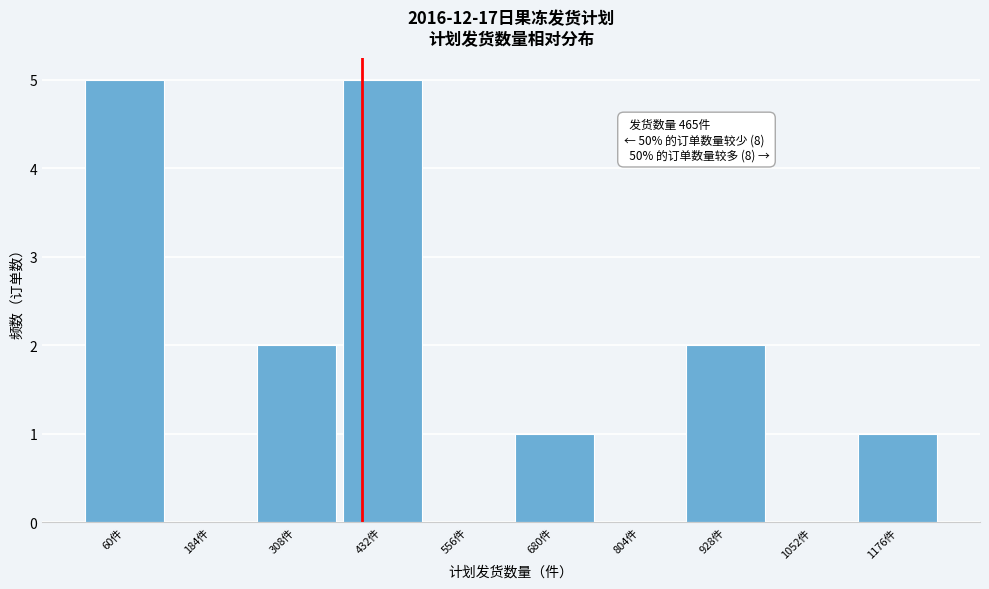

Reading left to right, extract all data points from this chart.

60件=5	184件=0	308件=2	432件=5	556件=0	680件=1	804件=0	928件=2	1052件=0	1176件=1